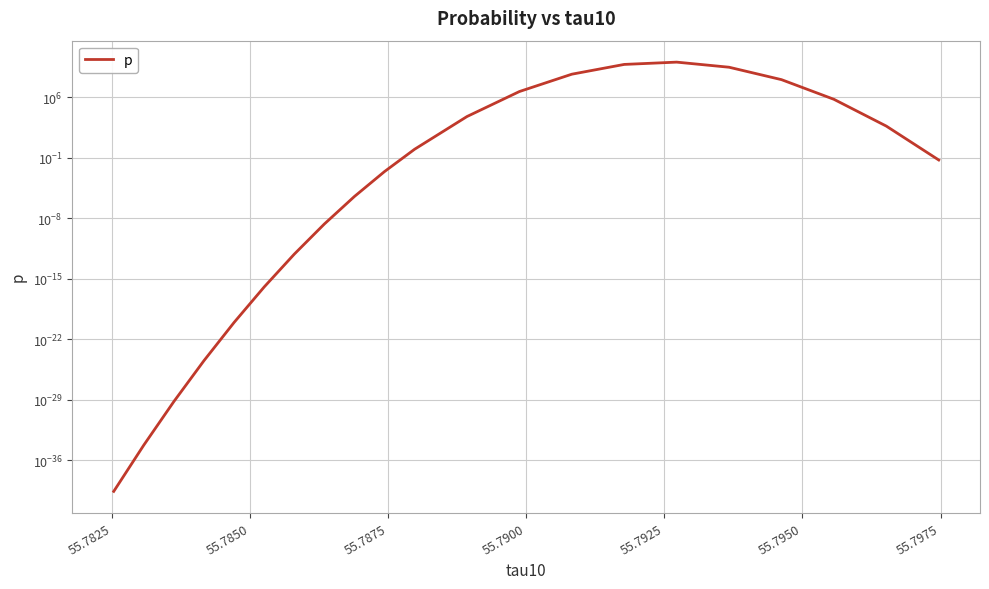

What is the average value?

1085787438.6